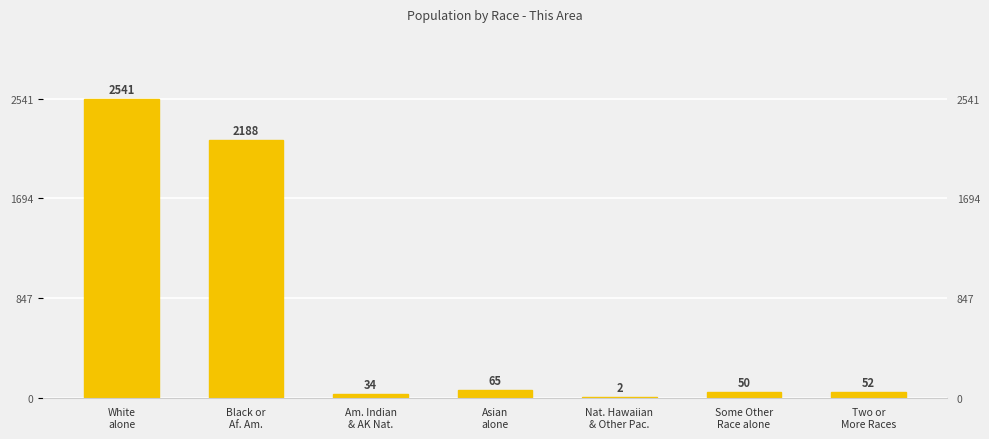

True or false: the data shows 748 at Black or
Af. Am..

False